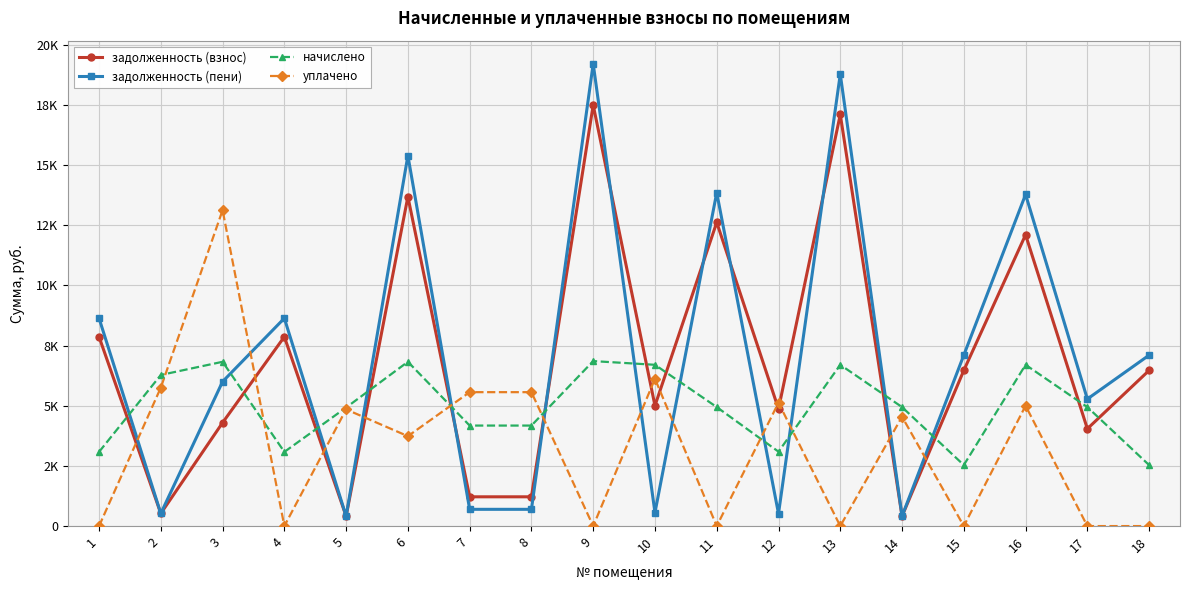

How many interior local valleys does the задолженность (пени) series have?

6